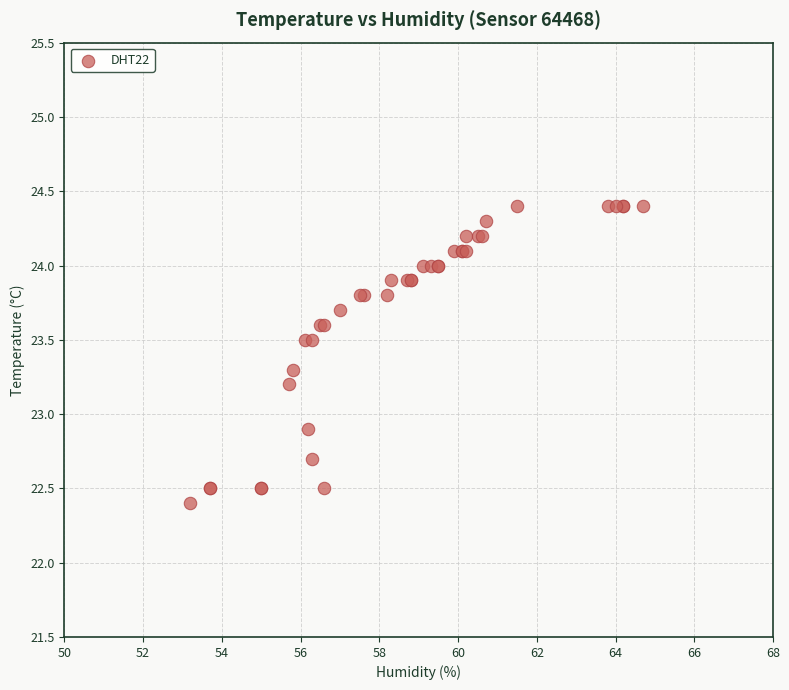

What Y value in the scatter plot is closest to 23?

22.9